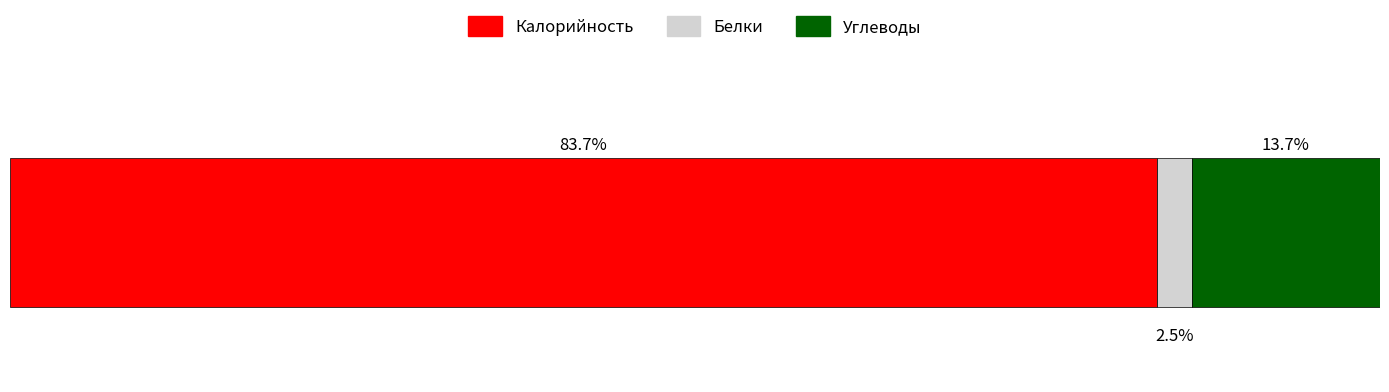

What are all the series names shown in the legend?

Калорийность, Белки, Углеводы